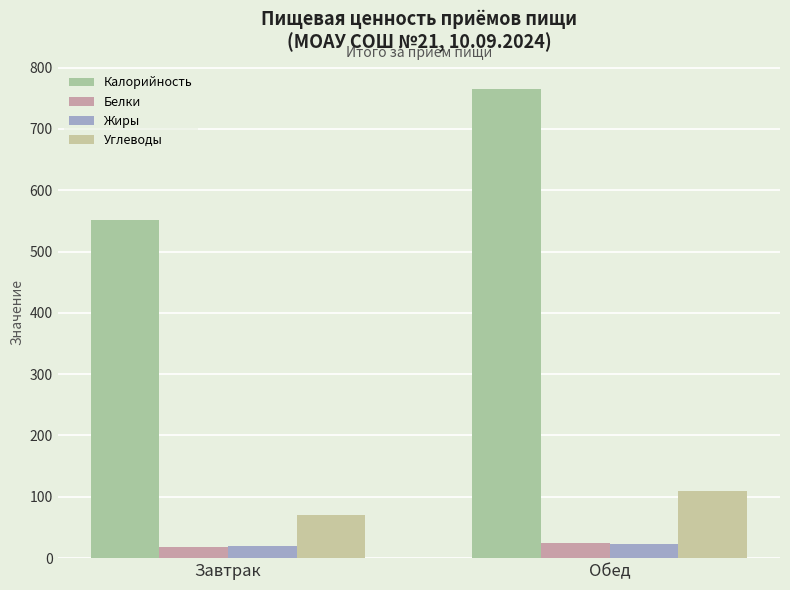

What is the difference between the Калорийность values at Завтрак and Обед?

213.7